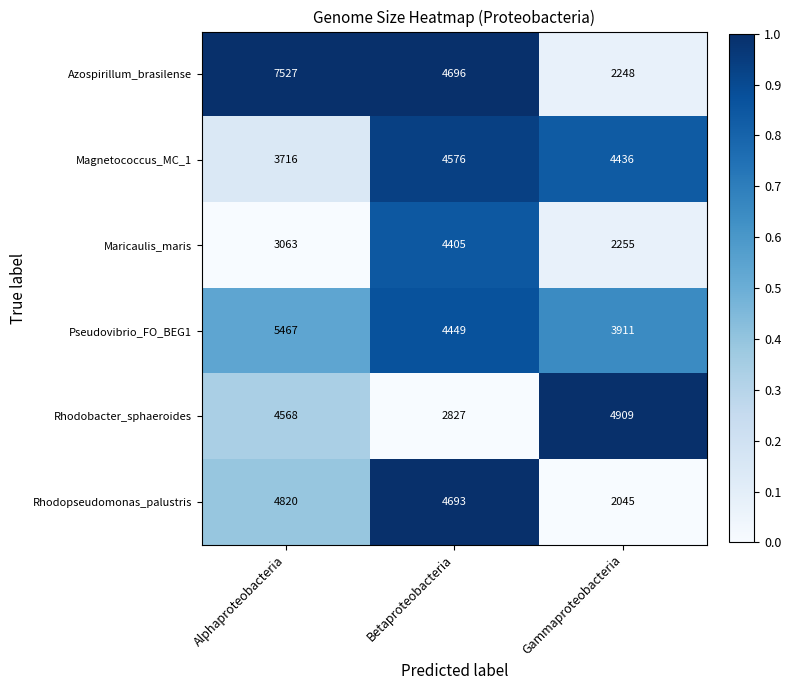

What is the sum of all Rhodobacter_sphaeroides values?

12304